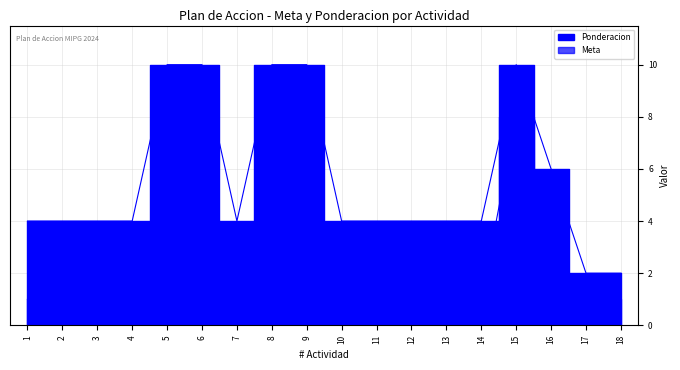

Does the chart display data point markers on the line(s)?

No